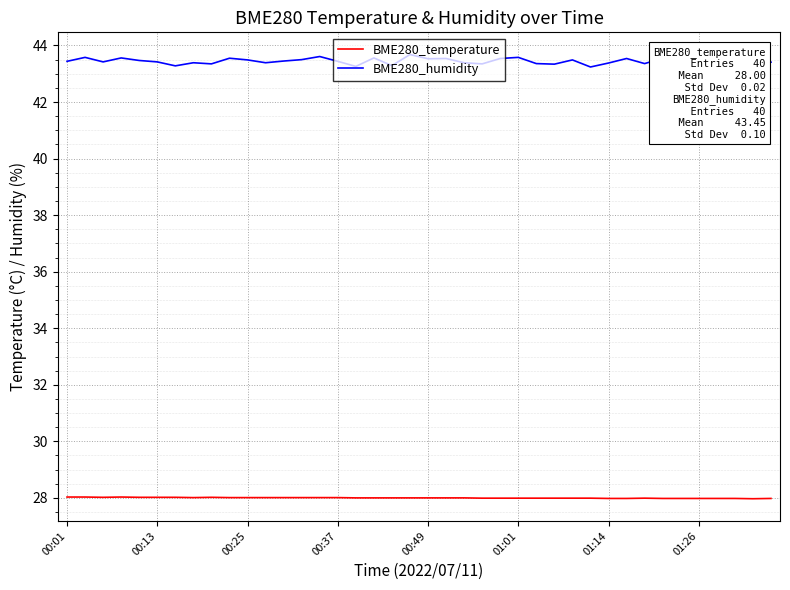

Rank the series by their average value, from highest to lowest.

BME280_humidity, BME280_temperature